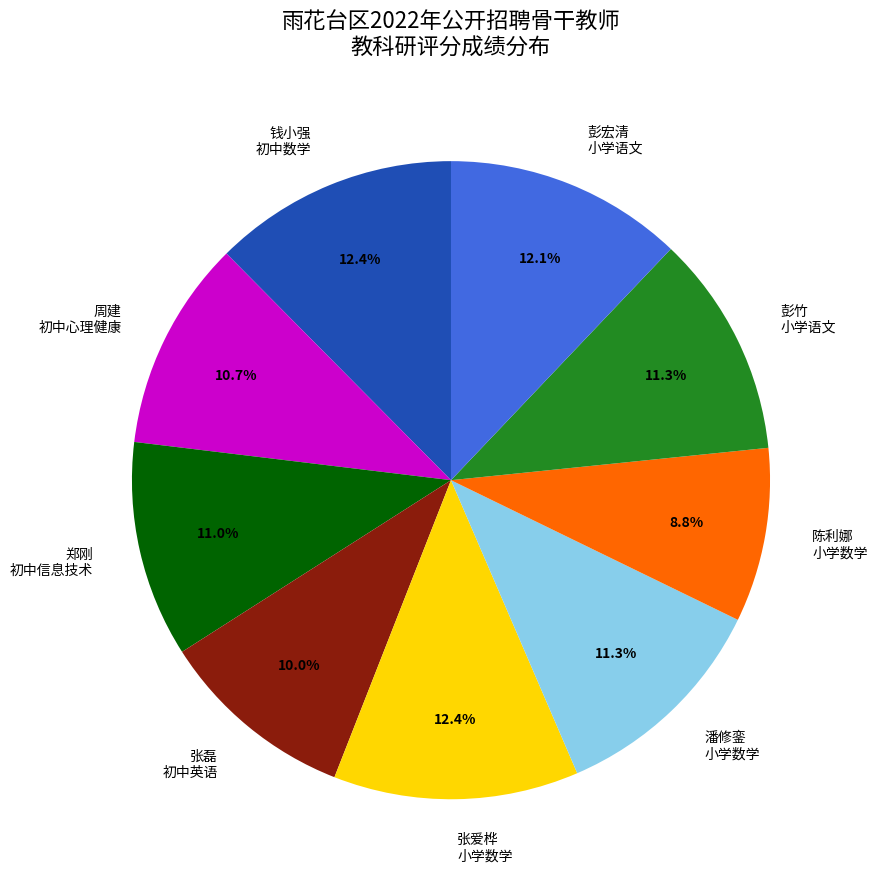

Which category has the smallest portion of the pie?

陈利娜 小学数学